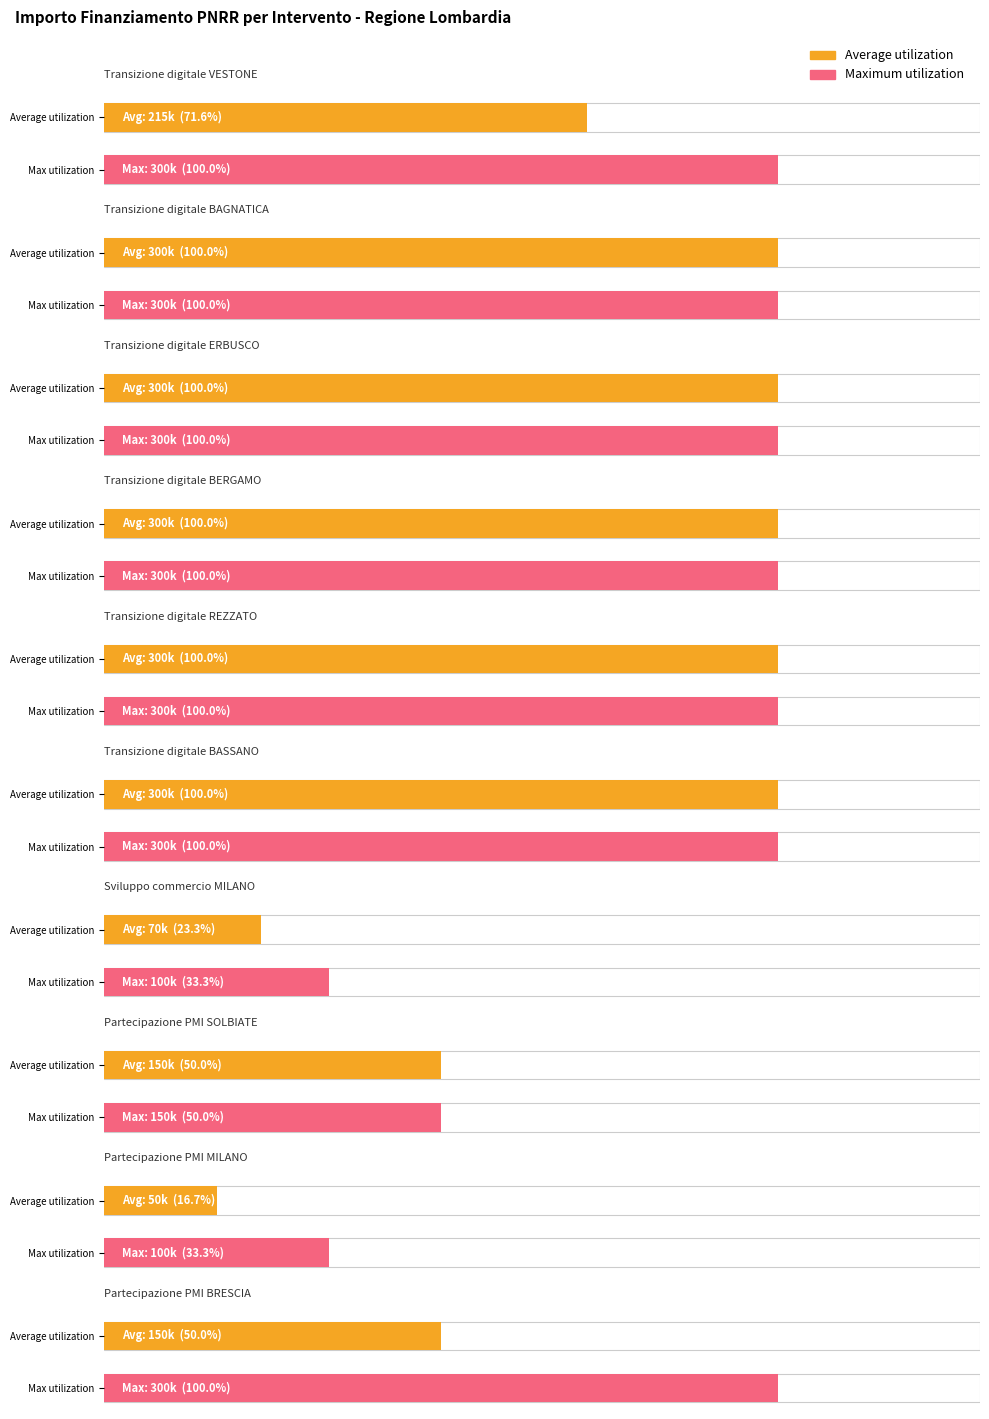

List the series in order of their peak value, lowest first.

Average utilization, Maximum utilization